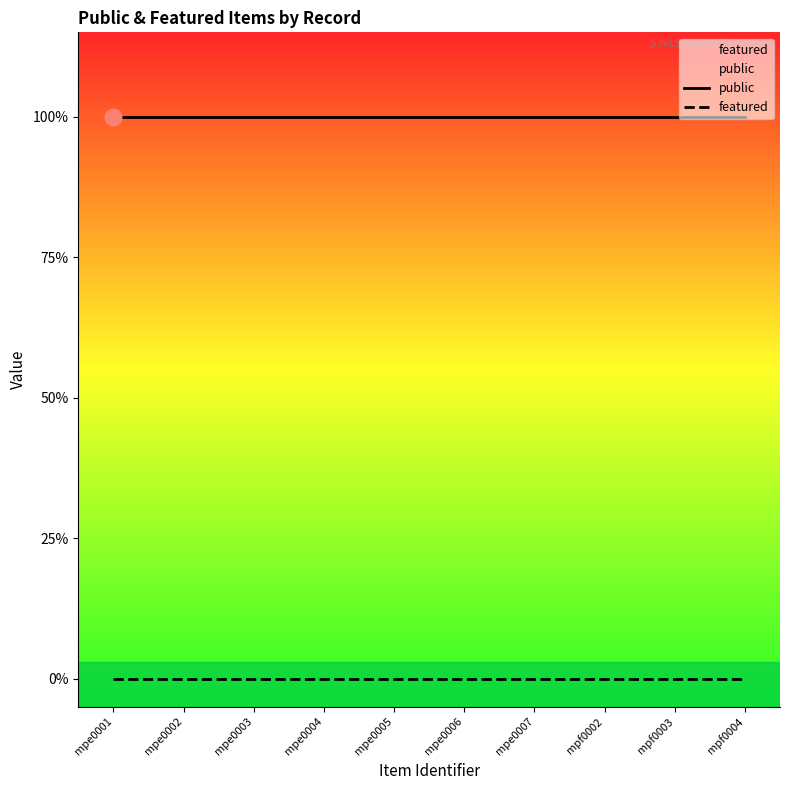

Reading right to left, transcribe all the data shown in this chart.

public: 1	1	1	1	1	1	1	1	1	1
featured: 0	0	0	0	0	0	0	0	0	0